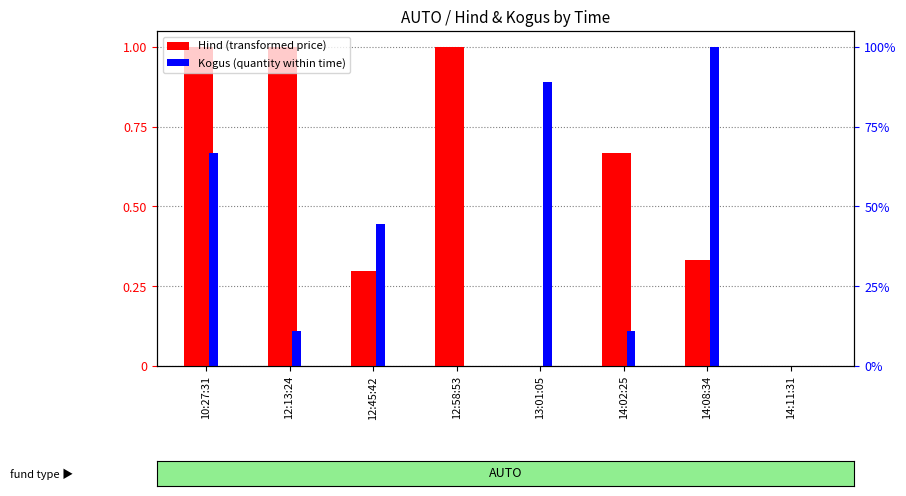

How many data points does each series have?

8